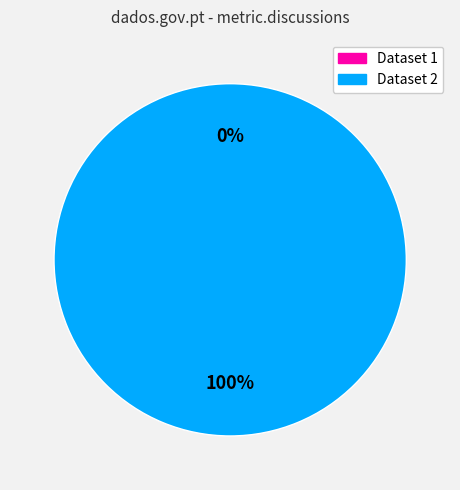

Is 5ae9e161c8d8c9146a44cd16 the majority of the pie?

Yes